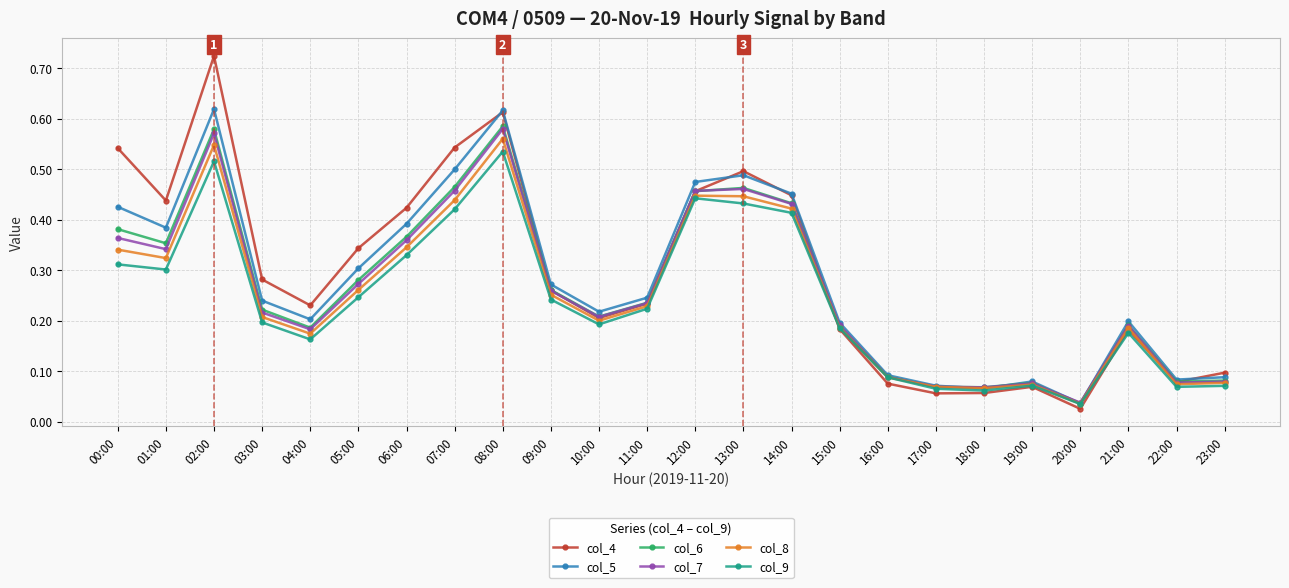

How many lines are shown in the chart?

6